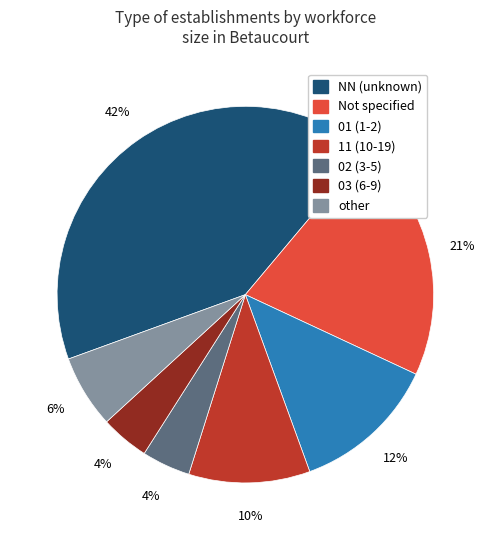

How many slices are in this pie chart?

7